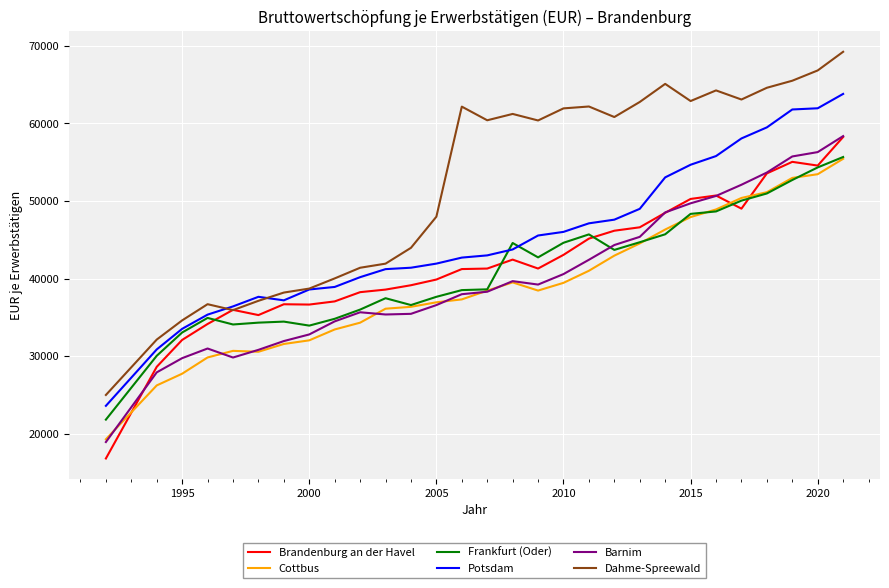

Which series has the widest spread of values?

Dahme-Spreewald